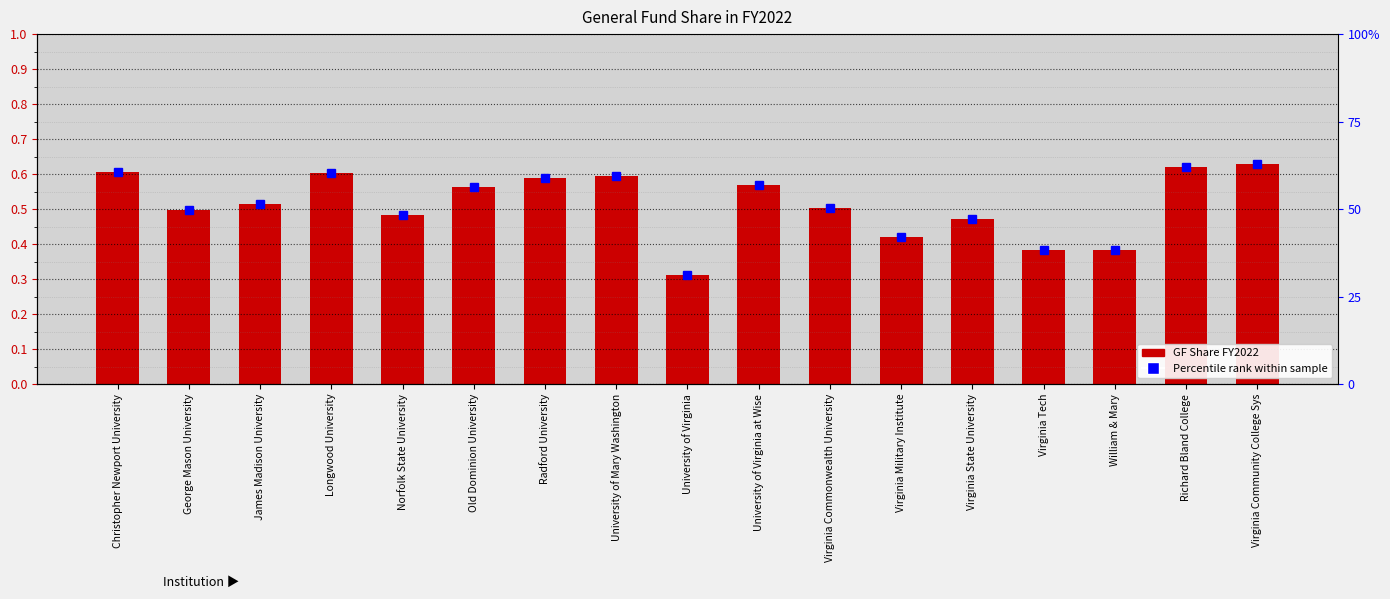

Which label corresponds to the largest value in the chart?

Virginia Community College Sys